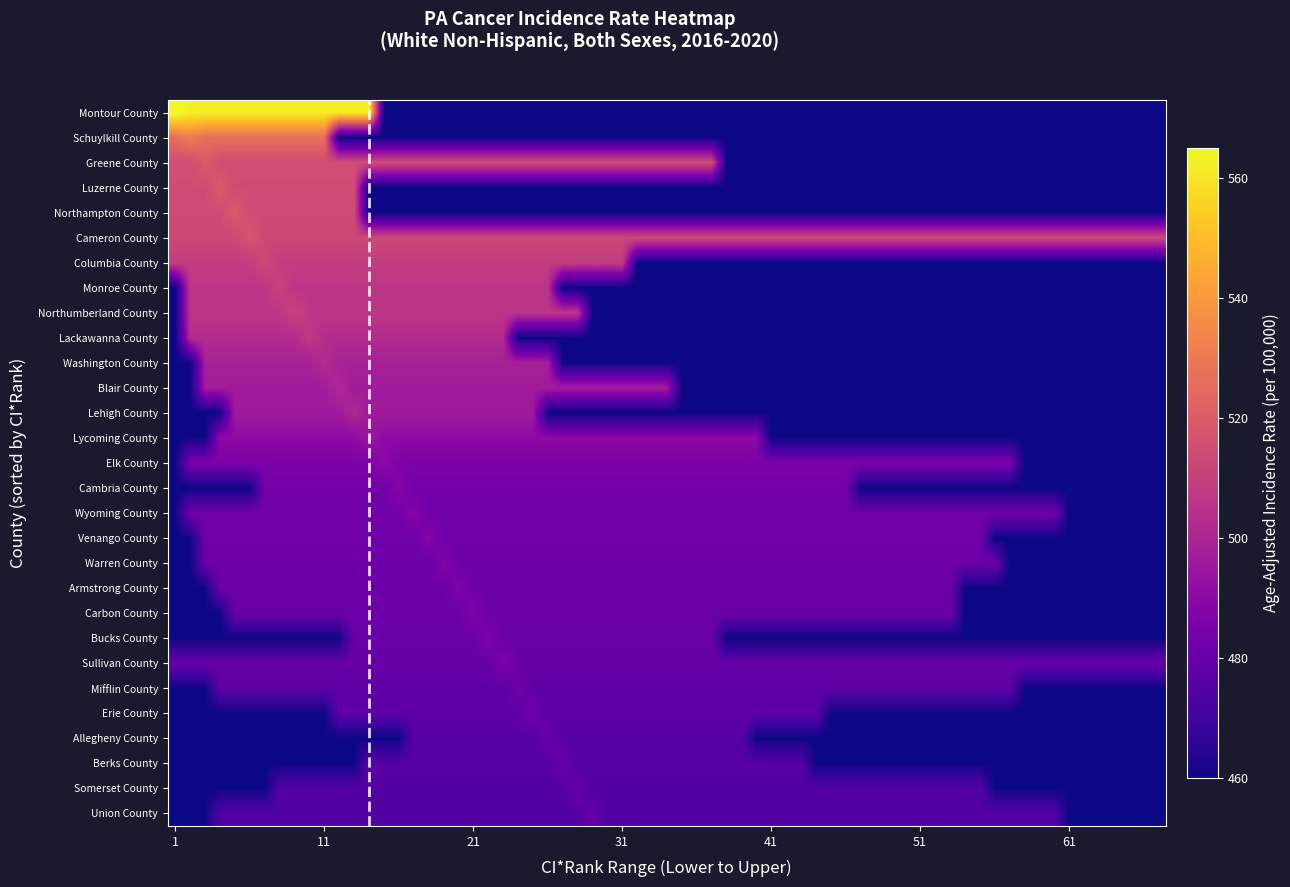

Reading left to right, transcribe all the data shown in this chart.

Montour County: 1.0	1.0	14.0	562.5
Schuylkill County: 2.0	1.0	11.0	526.5
Greene County: 3.0	1.0	37.0	514.7
Luzerne County: 4.0	1.0	13.0	514.5
Northampton County: 5.0	1.0	13.0	514.3
Cameron County: 6.0	1.0	67.0	513.1
Columbia County: 7.0	1.0	31.0	509.0
Monroe County: 8.0	2.0	26.0	506.3
Northumberland County: 9.0	2.0	28.0	506.2
Lackawanna County: 10.0	2.0	23.0	502.8
Washington County: 11.0	3.0	26.0	498.5
Blair County: 12.0	3.0	34.0	496.8
Lehigh County: 13.0	5.0	25.0	496.4
Lycoming County: 14.0	4.0	40.0	490.5
Elk County: 15.0	2.0	57.0	486.0
Cambria County: 16.0	7.0	46.0	483.1
Wyoming County: 17.0	2.0	60.0	482.9
Venango County: 18.0	3.0	55.0	482.7
Warren County: 19.0	3.0	56.0	481.8
Armstrong County: 20.0	4.0	53.0	481.7
Carbon County: 21.0	5.0	53.0	481.5
Bucks County: 22.0	13.0	37.0	481.1
Sullivan County: 23.0	1.0	67.0	480.5
Mifflin County: 24.0	4.0	57.0	478.1
Erie County: 25.0	12.0	44.0	477.9
Allegheny County: 26.0	17.0	39.0	476.3
Berks County: 27.0	14.0	43.0	475.8
Somerset County: 28.0	8.0	55.0	475.3
Union County: 29.0	4.0	60.0	474.9